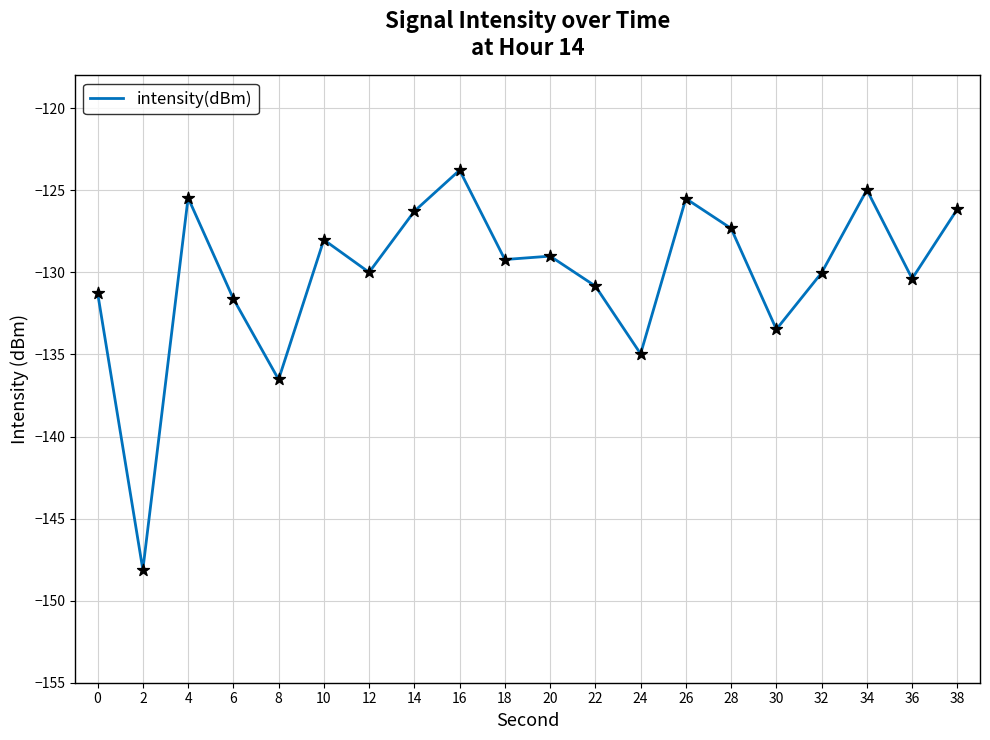

What is the change in value from 12 to 14?

+3.7